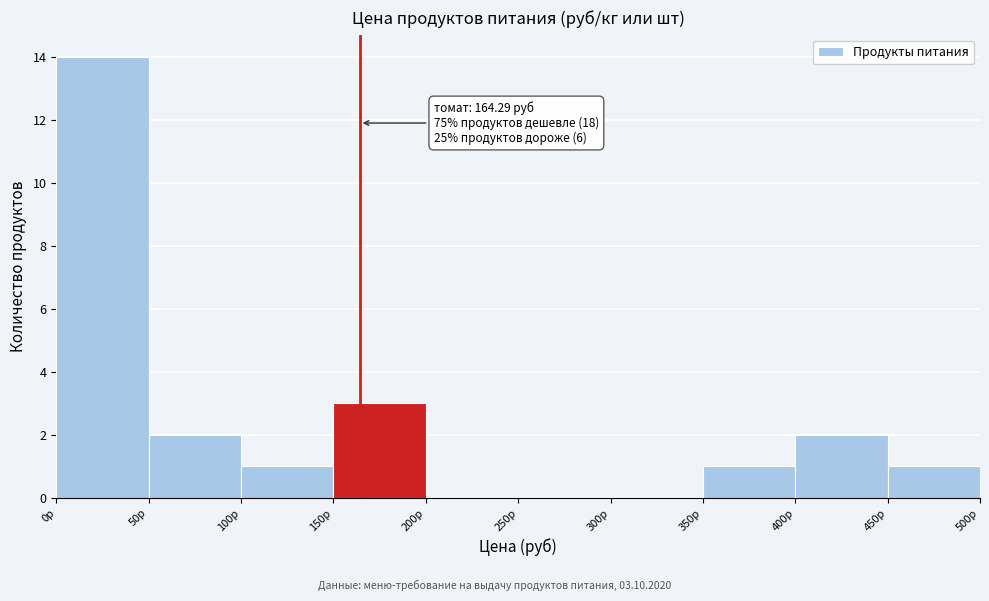

Over which range of the x-axis is the bar tallest?

0 to 50